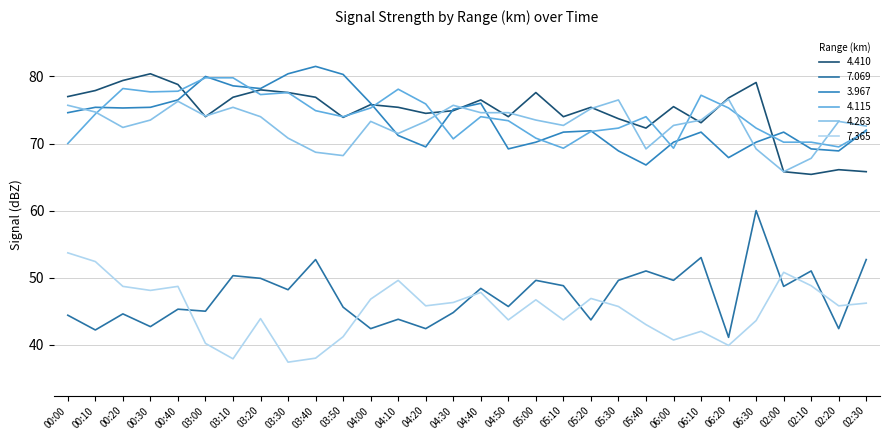

How many data points in 4.263 are less than 73?

12